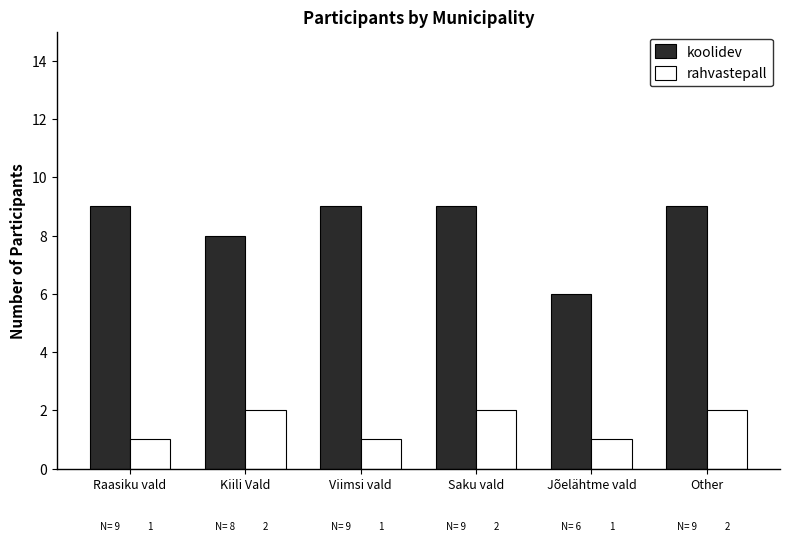

What is the sum of all rahvastepall values?

9